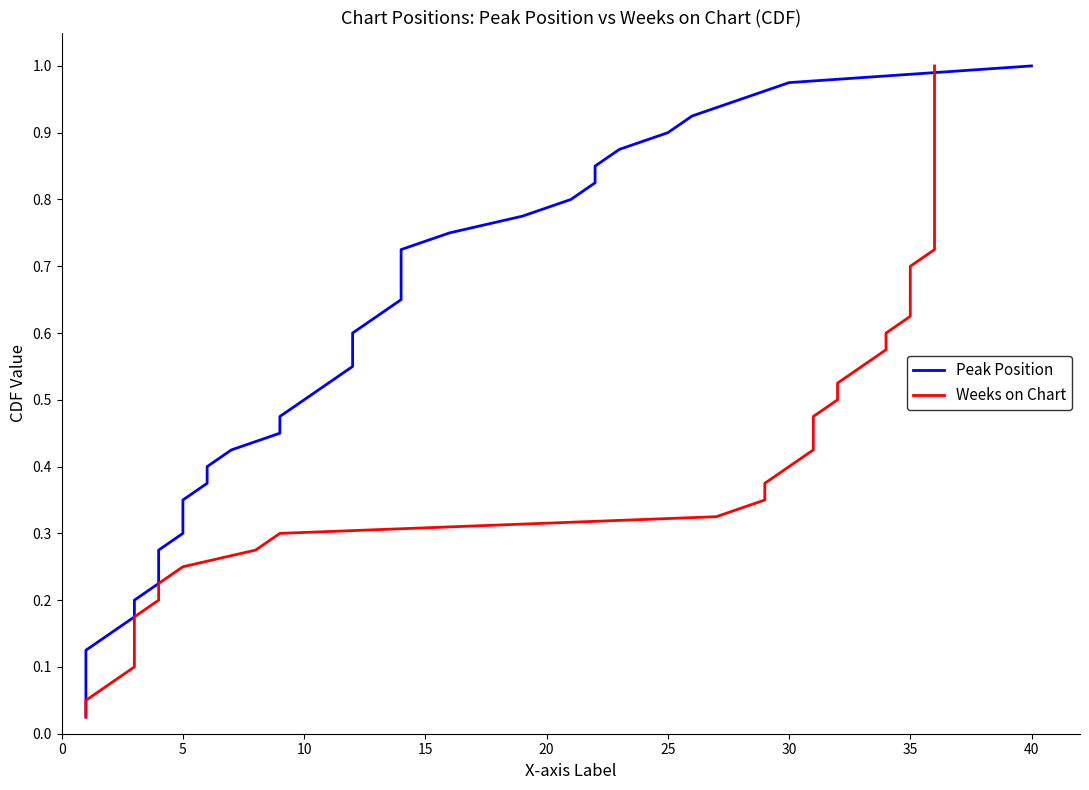

How many lines are shown in the chart?

2